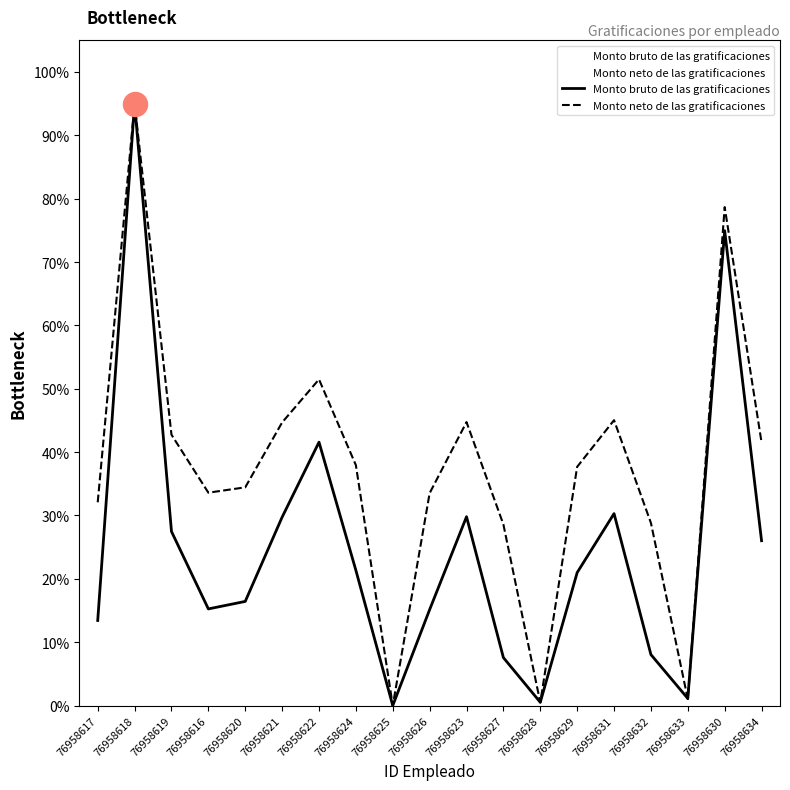

Which series has the largest total across all categories?

Monto neto de las gratificaciones